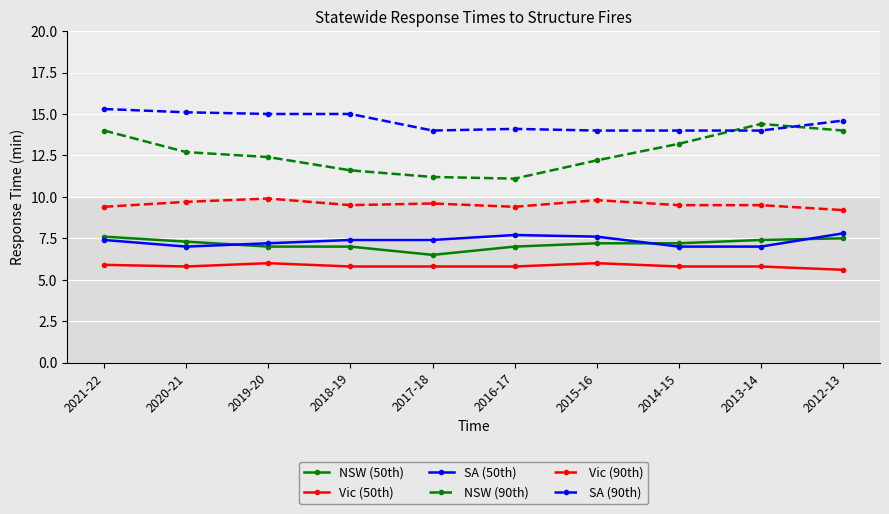

Rank the series by their maximum value, from lowest to highest.

Vic (50th), NSW (50th), SA (50th), Vic (90th), NSW (90th), SA (90th)